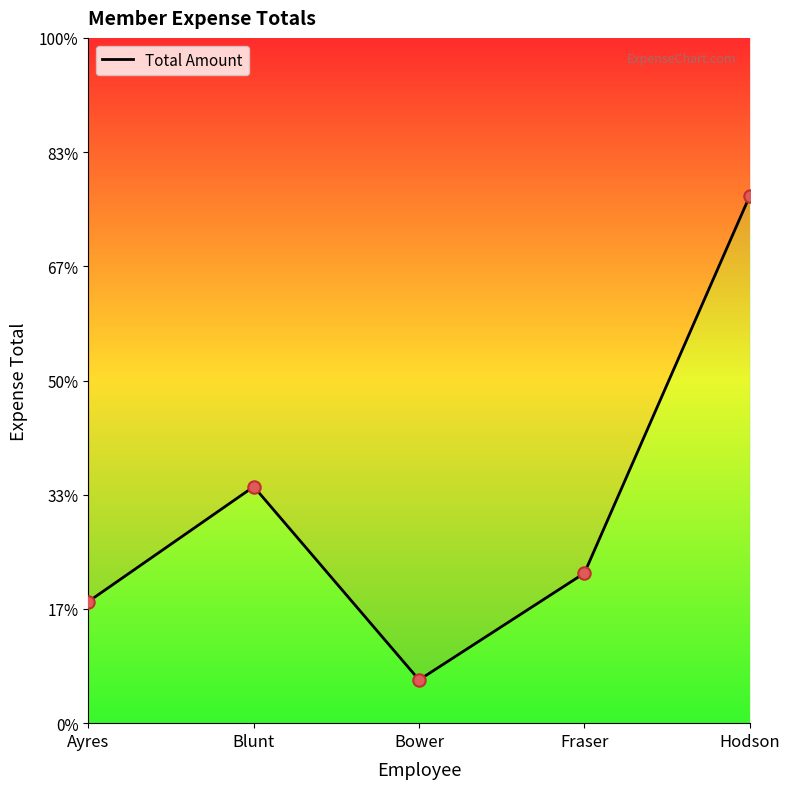

What is the change in value from Bower to Fraser?

+35.6